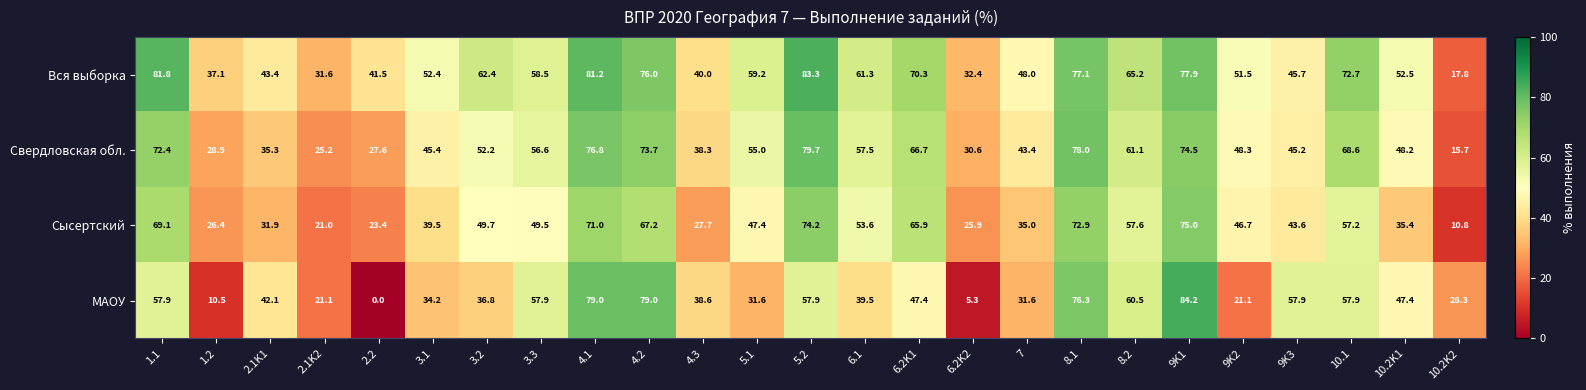

What is the difference between the highest and lowest values at 4.2?

11.8